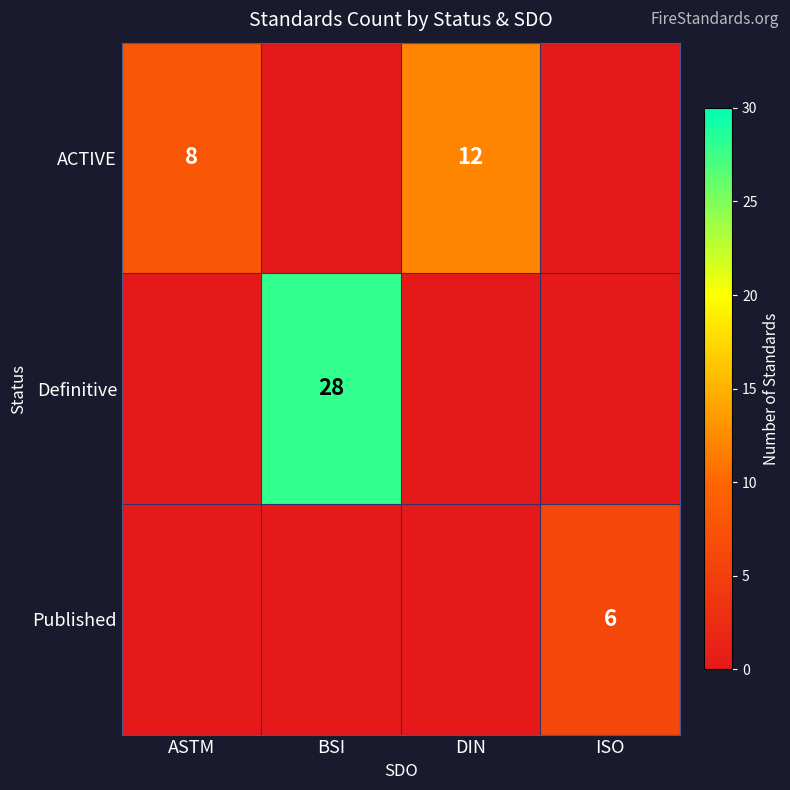

The Definitive series shows 12 at BSI. True or false?

False